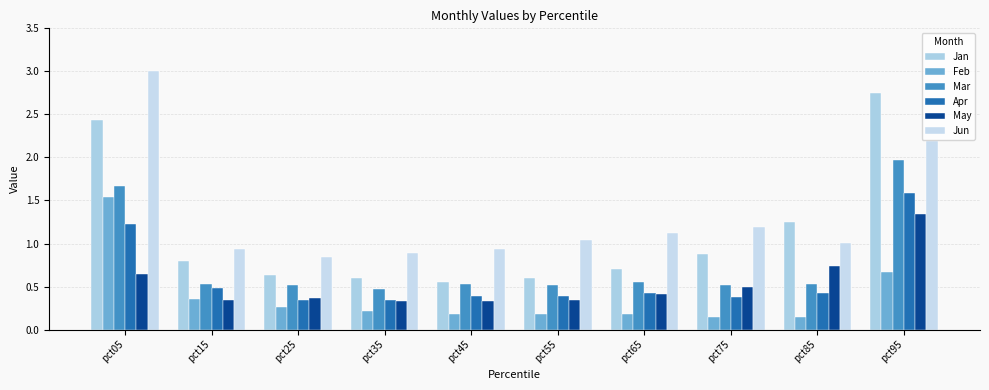

The May series shows 0.5 at pct55. True or false?

False